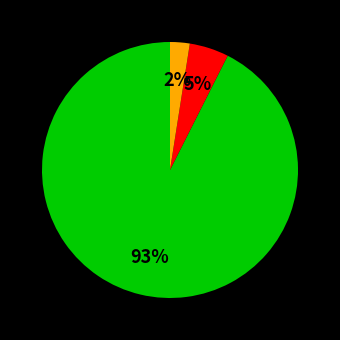

Is there a majority slice in this chart?

Yes